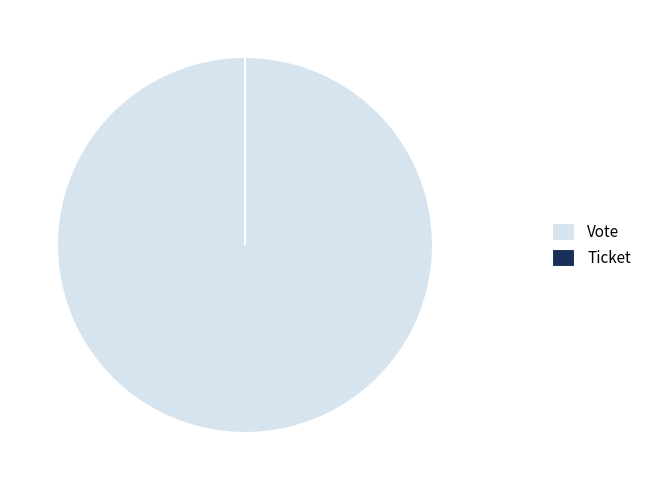

Does Vote represent more than half of the total?

Yes